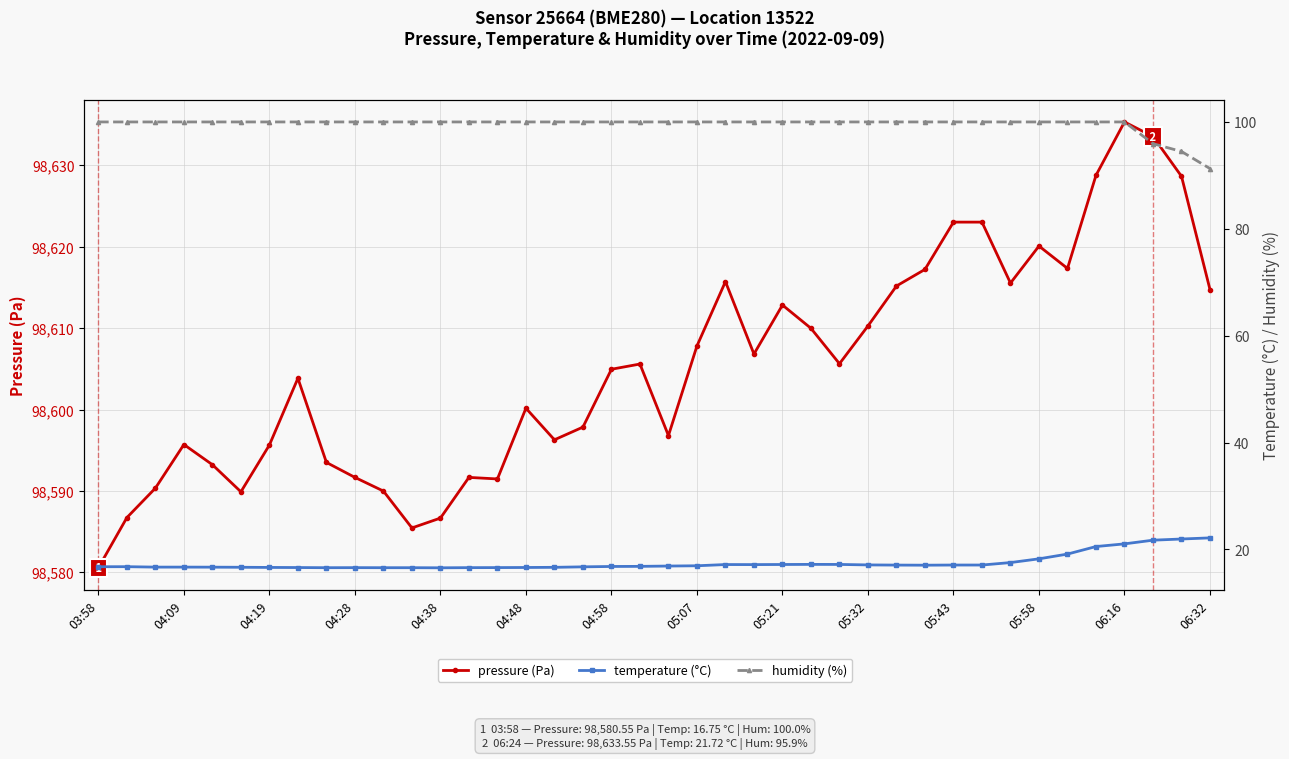

Where is the first local maximum for temperature (°C)?

04:09